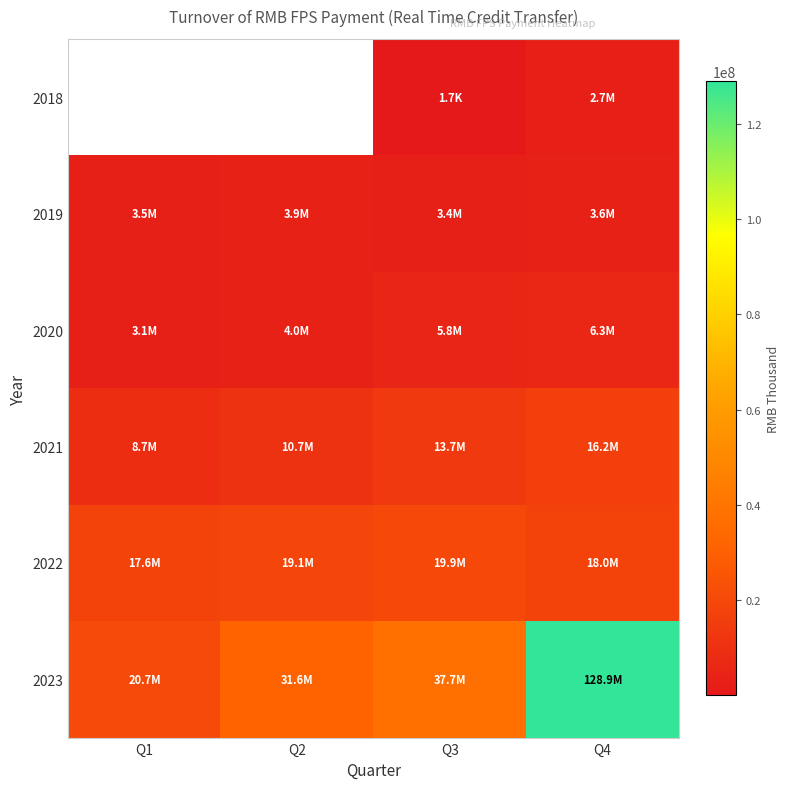

How many values in 2018 are above zero?

2